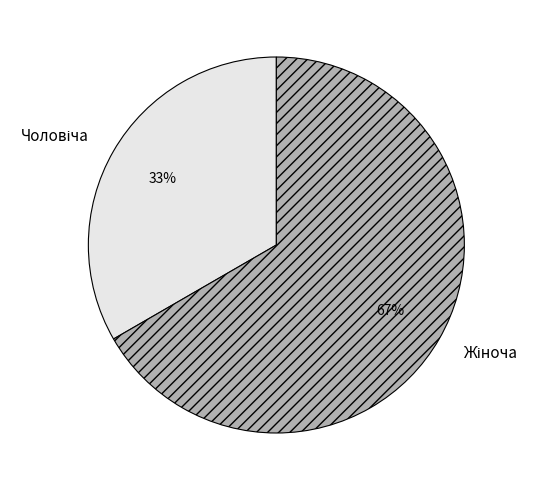

Is there a majority slice in this chart?

Yes